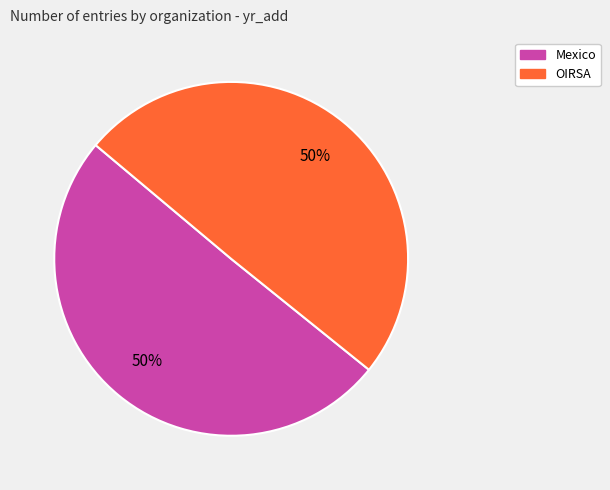

Combined, do OIRSA and Mexico account for over 50%?

Yes